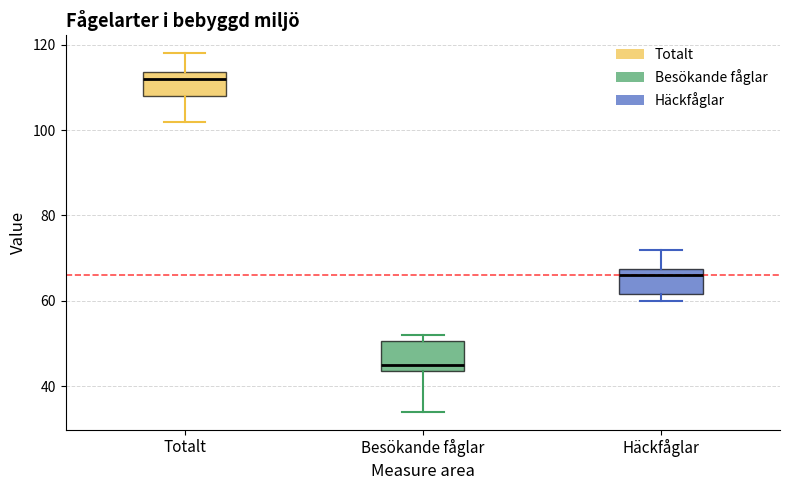

Reading left to right, read every box against the y-axis: the position of its median line, the range the box covers, and the ends of its whiskers. The values are not printed on the chart, so give them approximately, as read against the axis.

Totalt: median 112, box 108 to 114, whiskers 102 to 118
Besökande fåglar: median 46, box 44 to 50, whiskers 34 to 52
Häckfåglar: median 66, box 62 to 68, whiskers 60 to 72